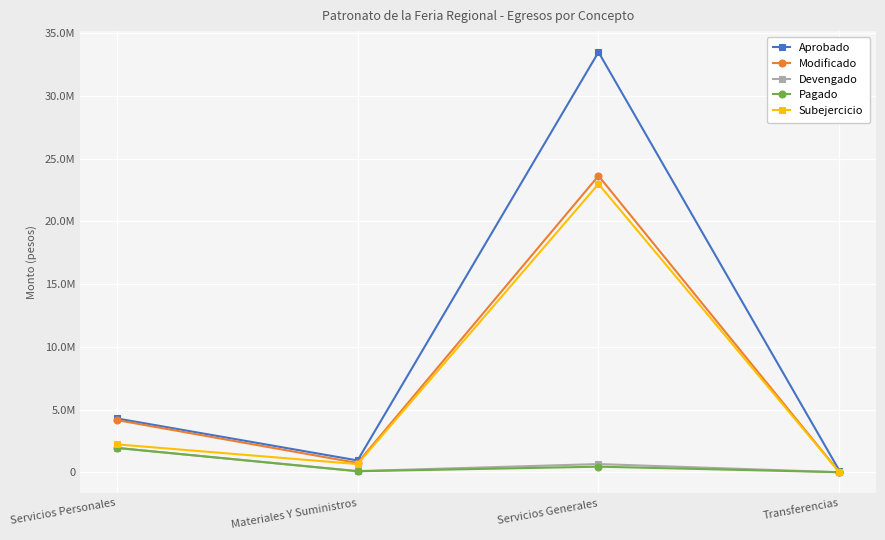

Reading left to right, transcribe all the data shown in this chart.

Aprobado: 4292027.0	938500.0	33497295.0	120000.0
Modificado: 4160710.0	736500.0	23633112.0	0.0
Devengado: 1937995.6	89204.1	649715.0	0.0
Pagado: 1937995.6	75796.8	441355.0	0.0
Subejercicio: 2222714.4	647295.9	22983397.0	0.0